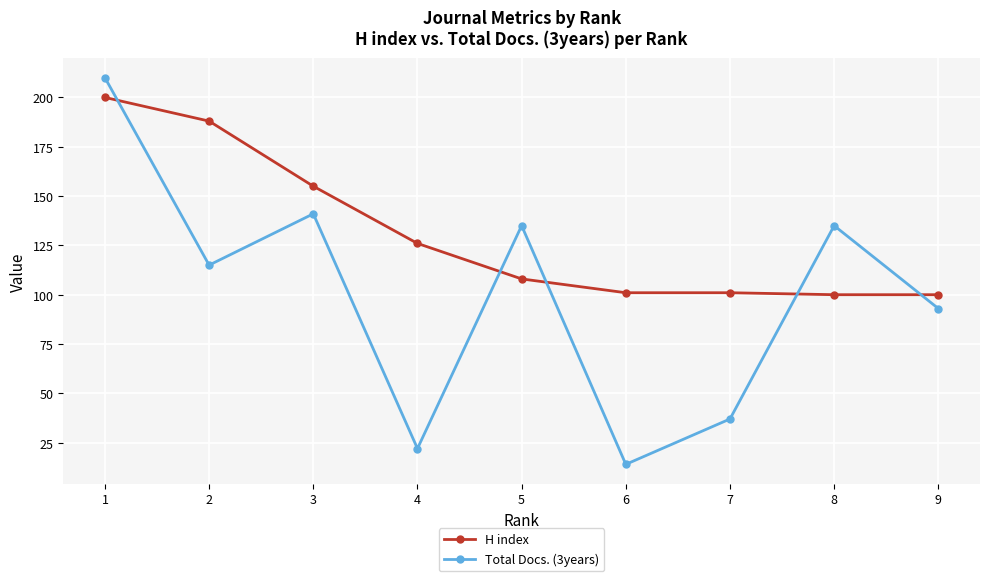

At which category does the chart reach its peak across all series?

1